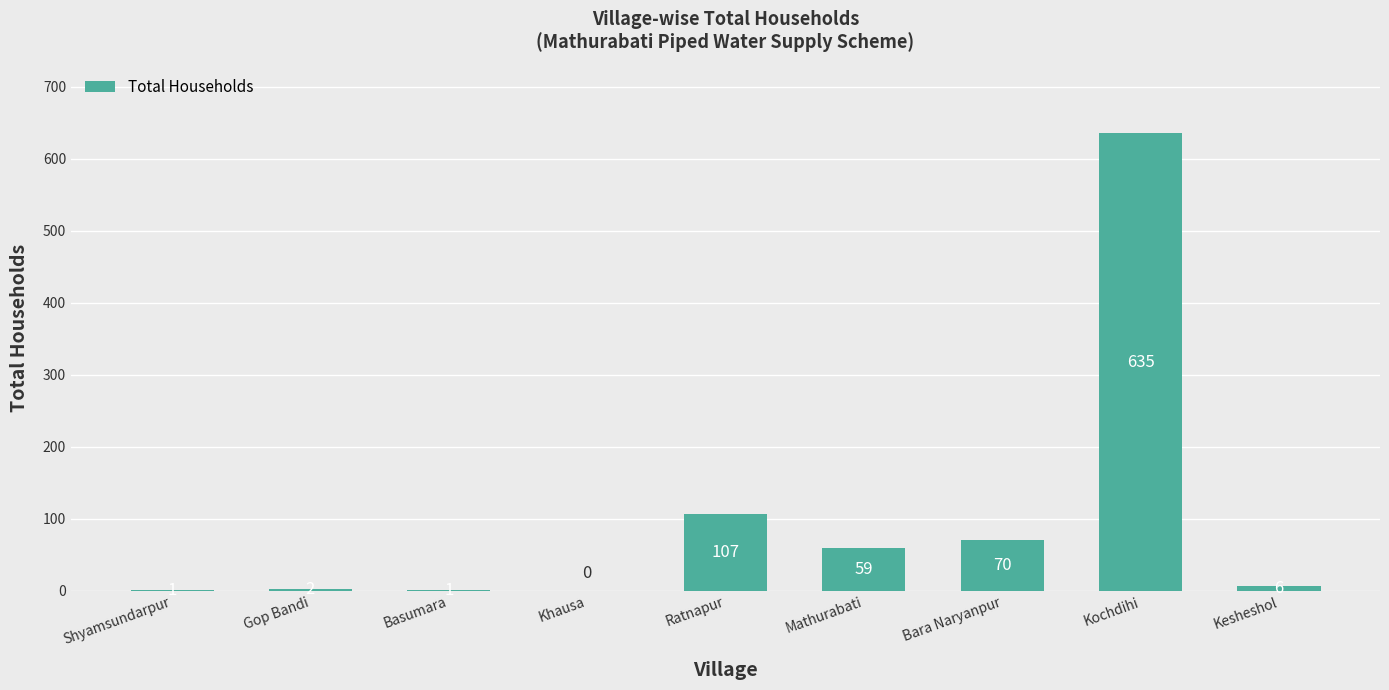

Which label corresponds to the largest value in the chart?

Kochdihi